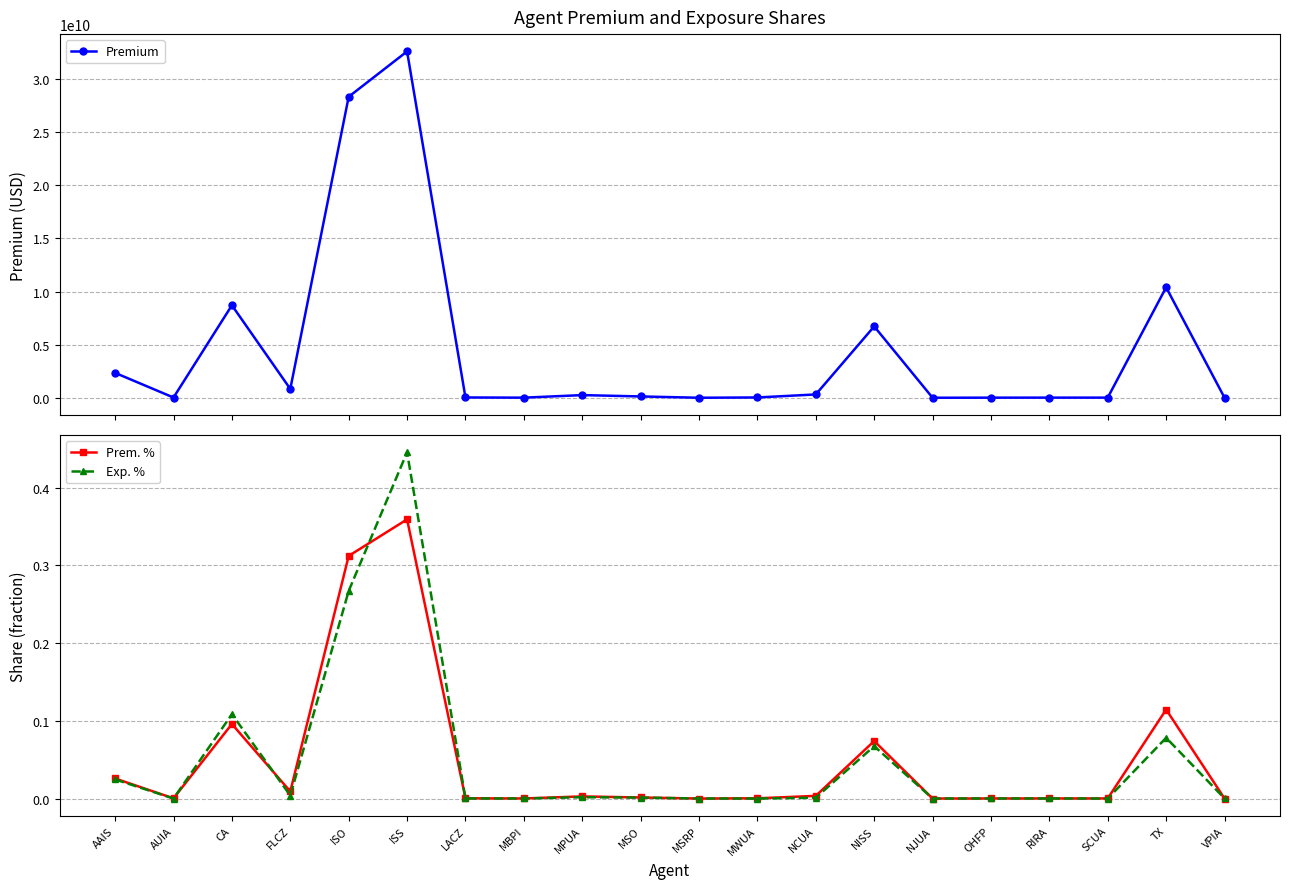

True or false: Premium and Prem. % intersect in this chart.

False